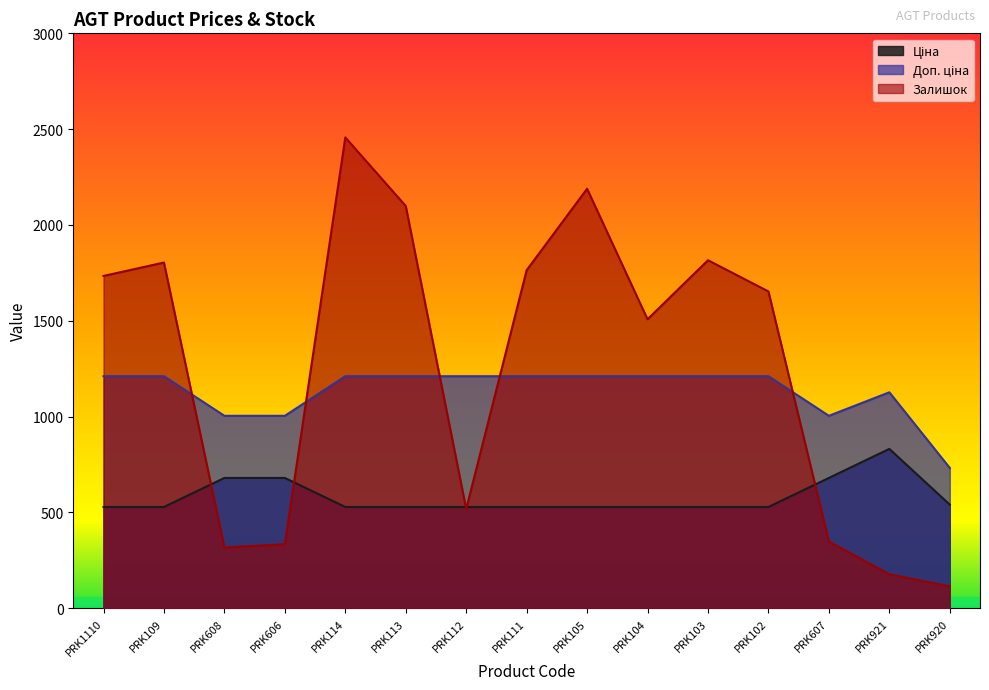

Which series has the largest total across all categories?

Залишок